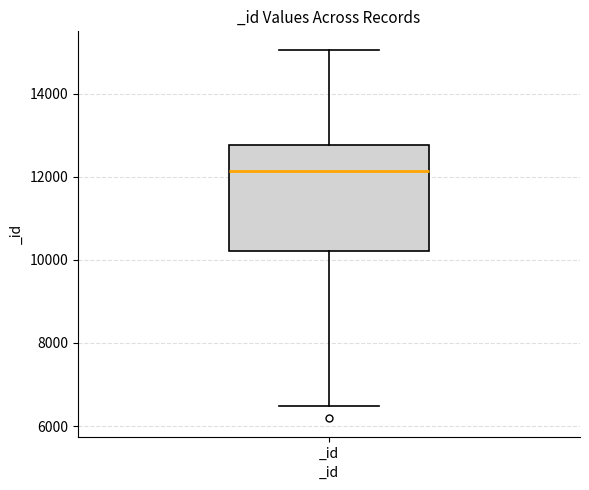

Read this box plot against the y-axis: the position of the median line, the range covered by the box, and the ends of both whiskers. The values are not printed on the chart, so give them approximately, as read against the axis.

median 12200, box 10200 to 12800, whiskers 6400 to 15000